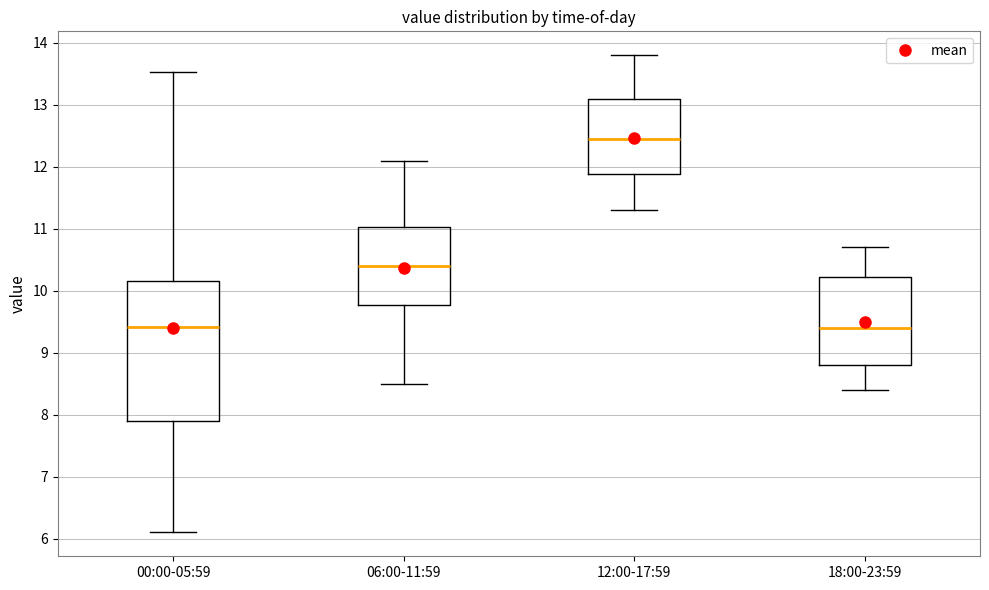

Reading left to right, read every box against the y-axis: the position of its median line, the range the box covers, and the ends of its whiskers. The values are not printed on the chart, so give them approximately, as read against the axis.

00:00-05:59: median 9.4, box 7.9 to 10.2, whiskers 6.1 to 13.5
06:00-11:59: median 10.4, box 9.8 to 11.0, whiskers 8.5 to 12.1
12:00-17:59: median 12.5, box 11.9 to 13.1, whiskers 11.3 to 13.8
18:00-23:59: median 9.4, box 8.8 to 10.2, whiskers 8.4 to 10.7